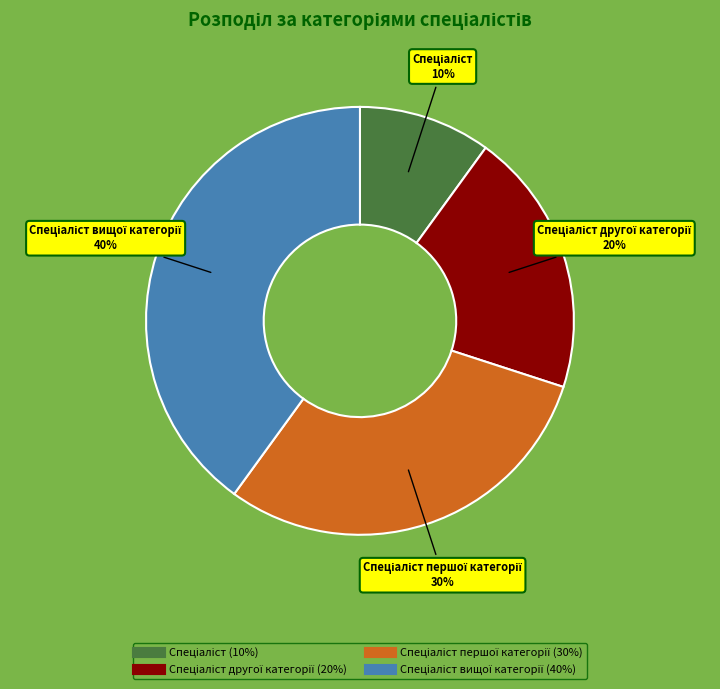

To the nearest percent, what is the difference between the largest and smallest slice percentages?

30%